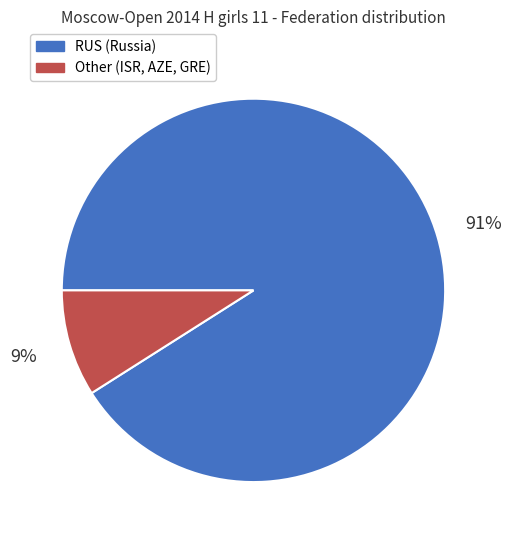

To the nearest percent, what is the difference between the largest and smallest slice percentages?

82%